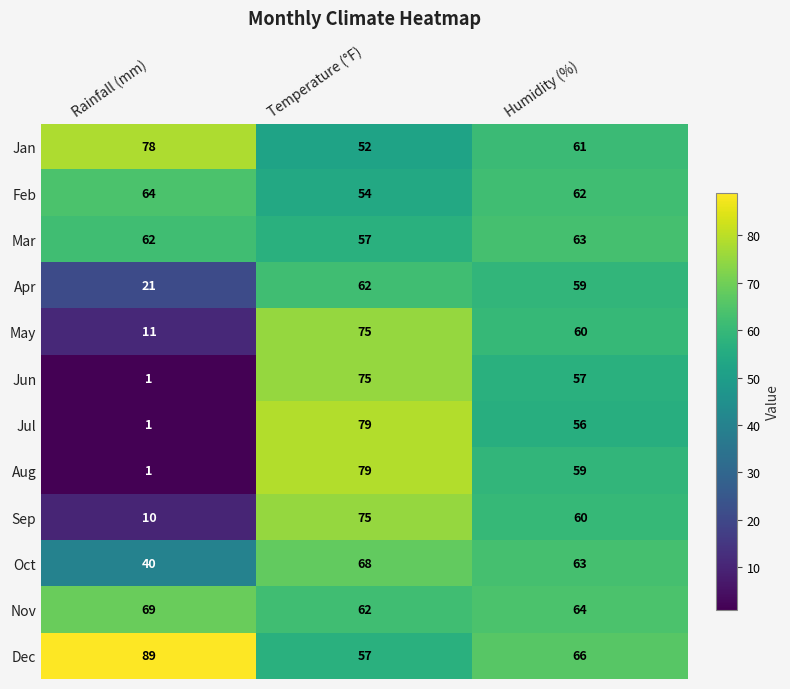

What is the average value of the Mar series?

61